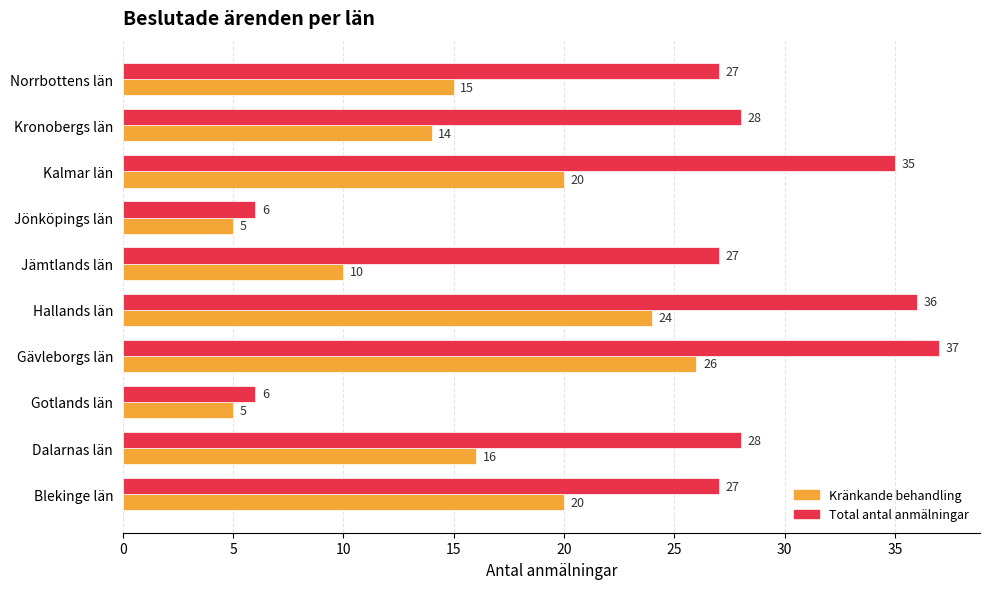

How many categories are shown in the chart?

10